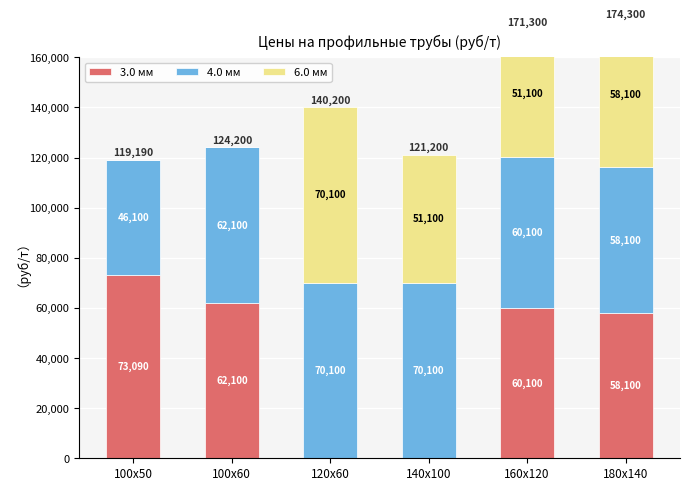

How many values in the 4.0 мм series are below 62100?

3